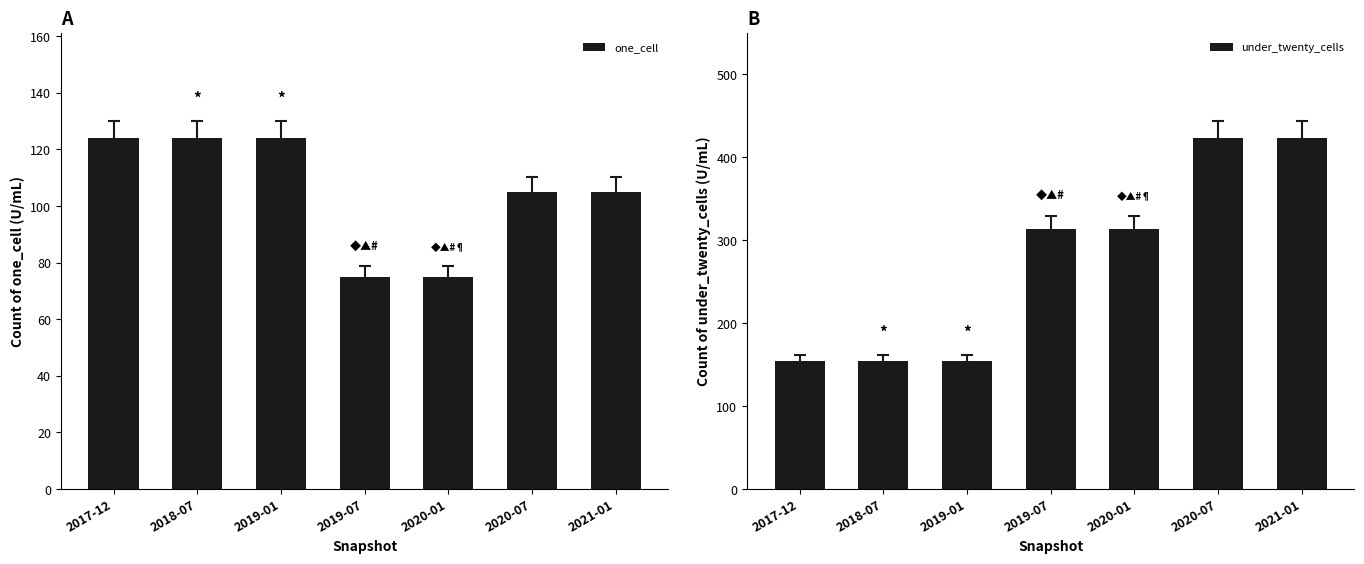

Count the number of categories in the chart.

7